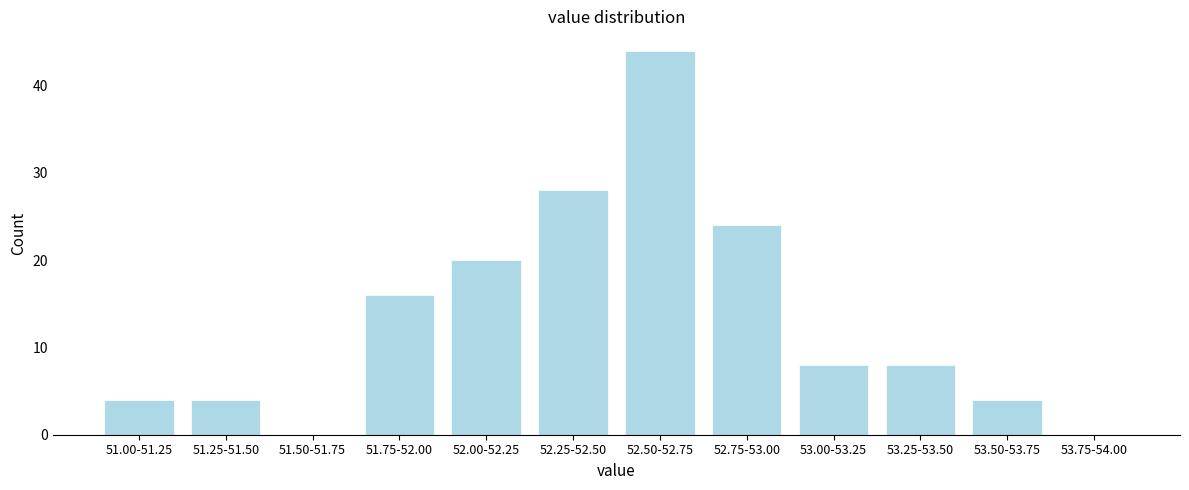

Reading left to right, transcribe all the data shown in this chart.

51.00-51.25=4	51.25-51.50=4	51.50-51.75=0	51.75-52.00=16	52.00-52.25=20	52.25-52.50=28	52.50-52.75=44	52.75-53.00=24	53.00-53.25=8	53.25-53.50=8	53.50-53.75=4	53.75-54.00=0